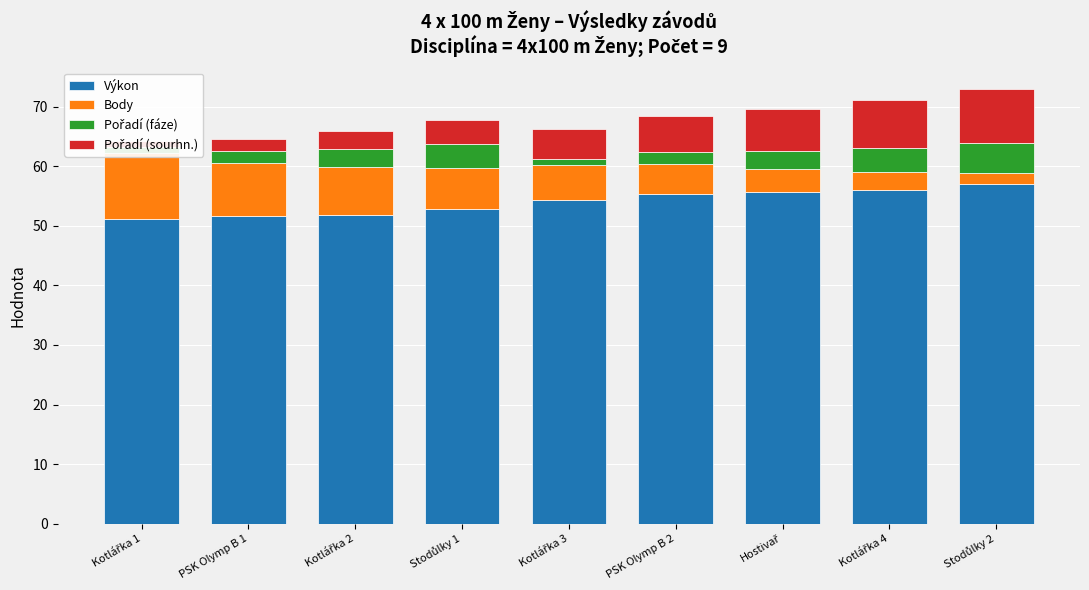

At which label does Pořadí (fáze) reach its peak?

Stodůlky 2